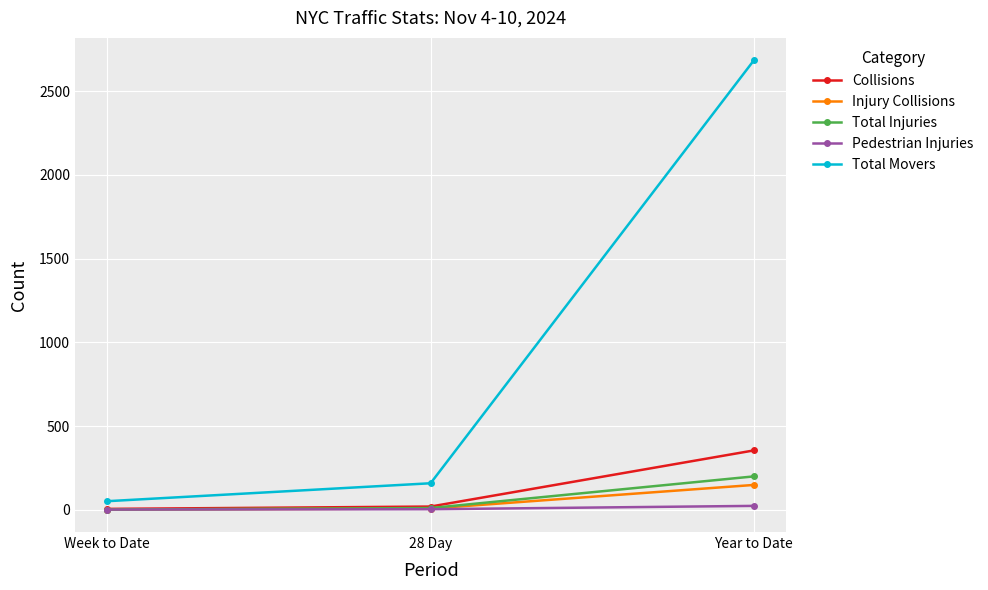

Which series changed the most between 28 Day and Year to Date?

Total Movers